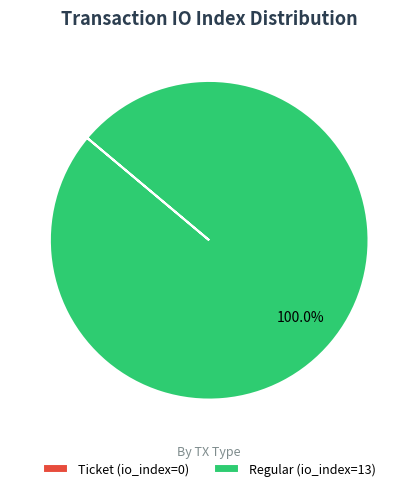

To the nearest percent, what is the difference between the largest and smallest slice percentages?

100%